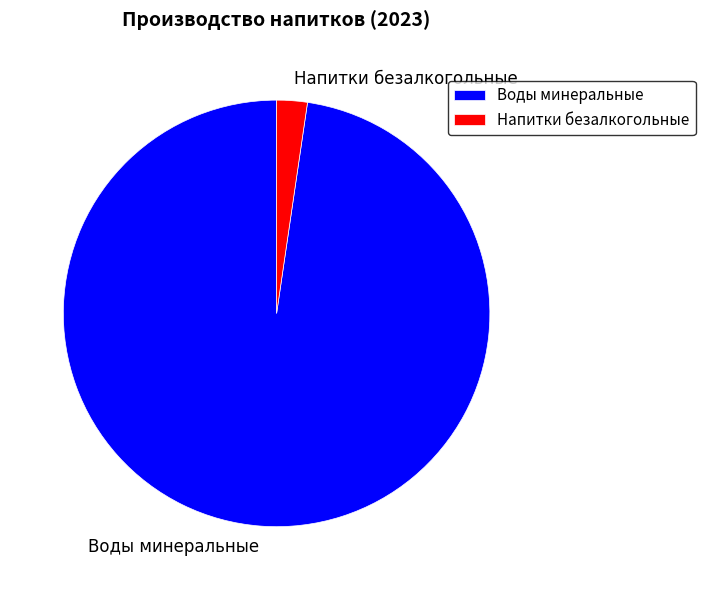

How many slices are in this pie chart?

2